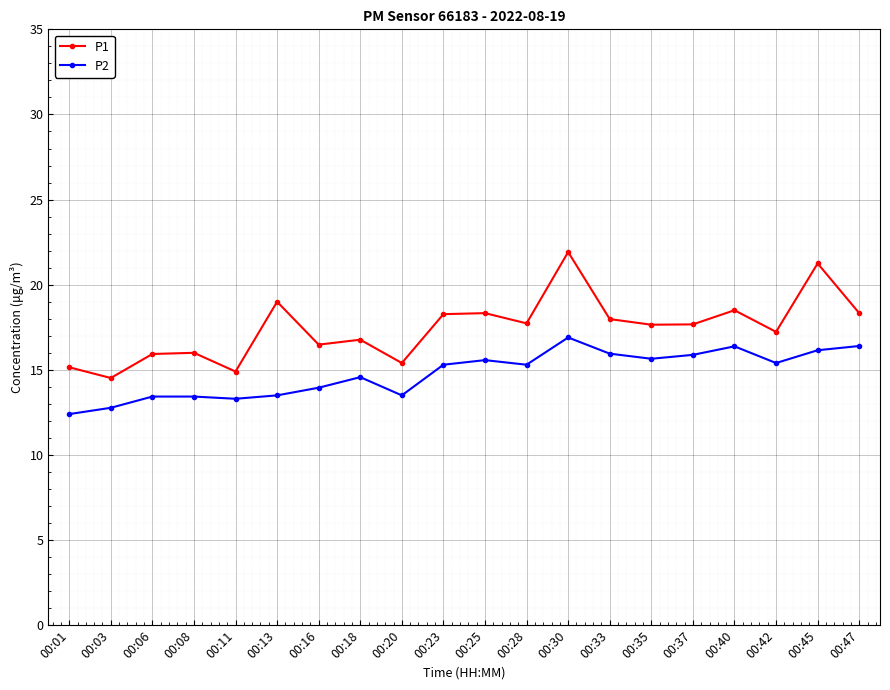

What is the difference between the second highest and minimum values in the P2 series?

4.0